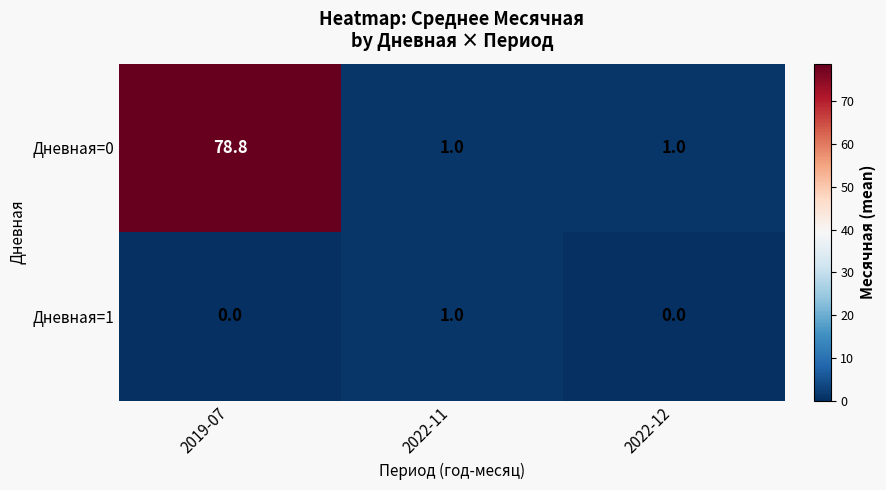

Rank the series by their average value, from highest to lowest.

Дневная=0, Дневная=1